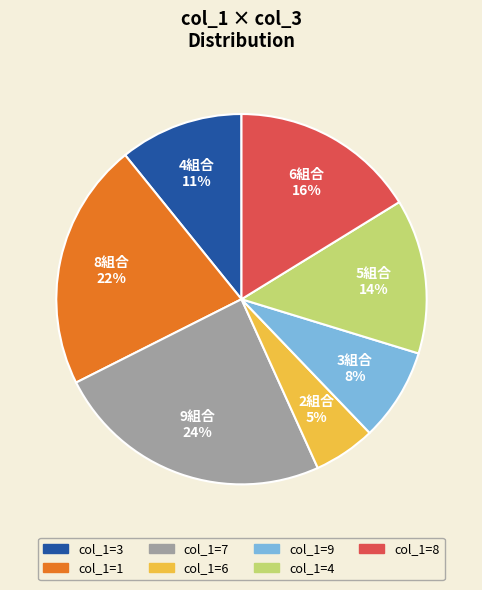

To the nearest percent, what is the difference between the largest and smallest slice percentages?

19%